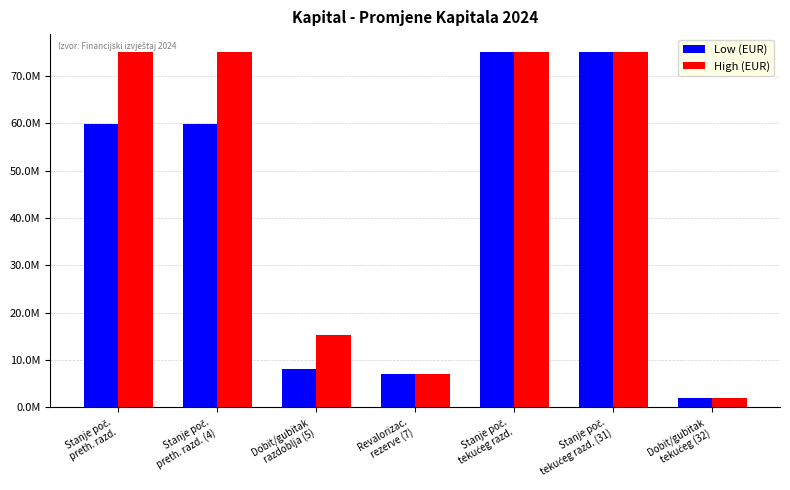

At which label does Low (EUR) first exceed 59837764?

Stanje poč.
tekućeg razd.